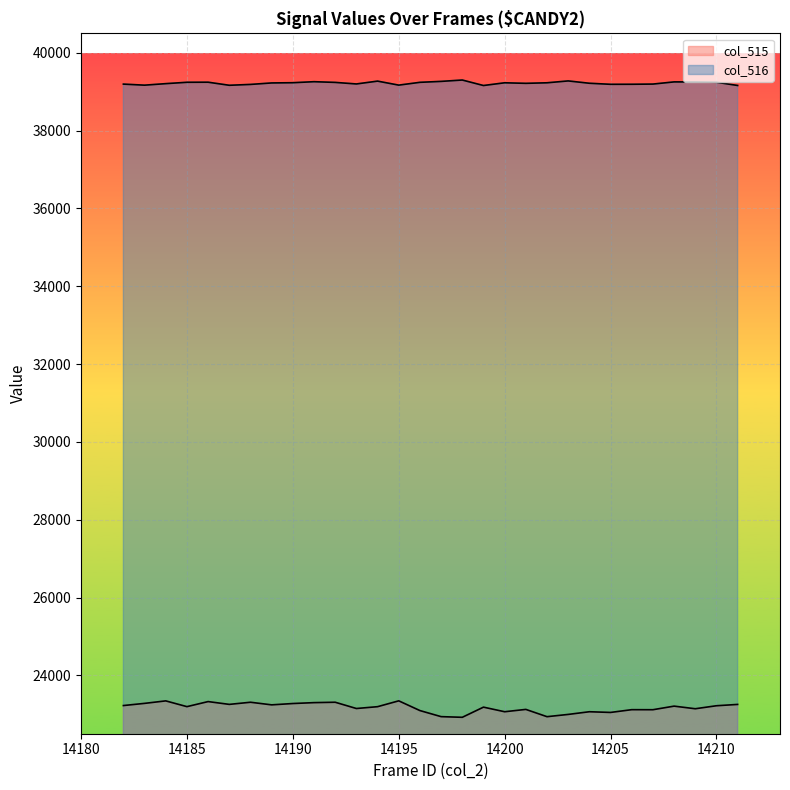

How many categories are shown in the chart?

30